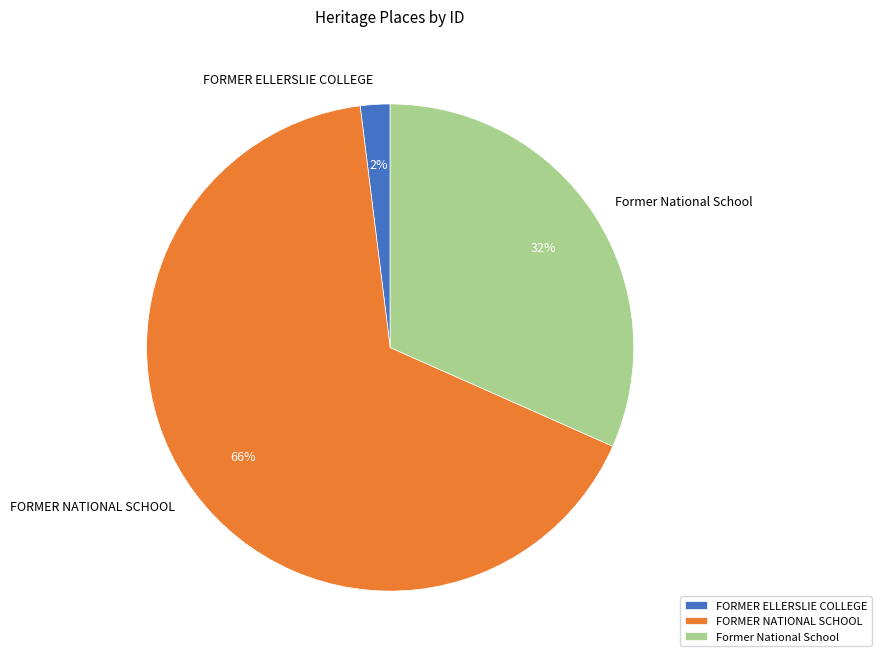

Rank the categories by value from highest to lowest.

FORMER NATIONAL SCHOOL, Former National School, FORMER ELLERSLIE COLLEGE